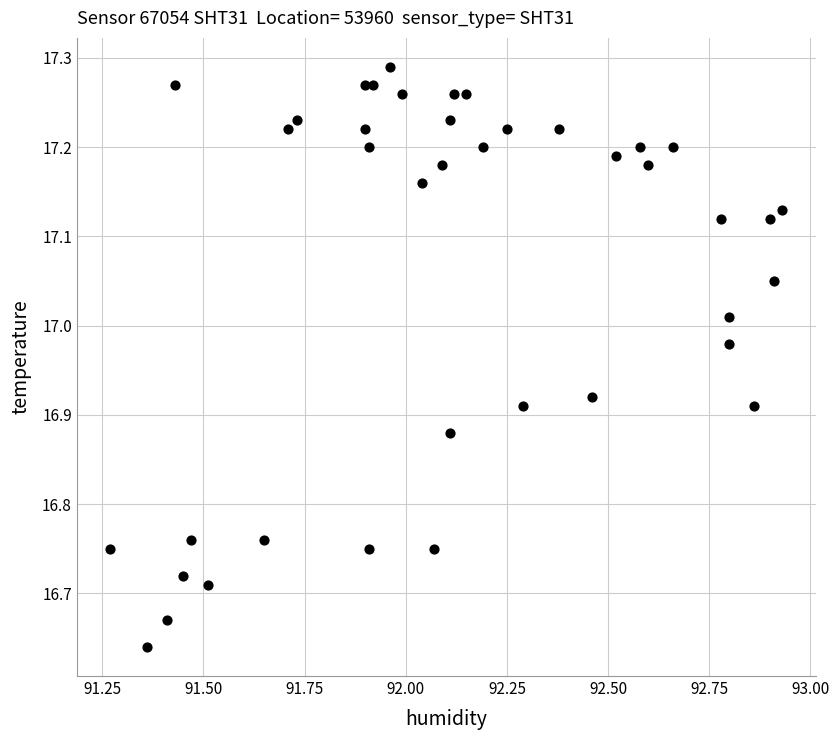

What is the range of X values (max minus min)?

1.7